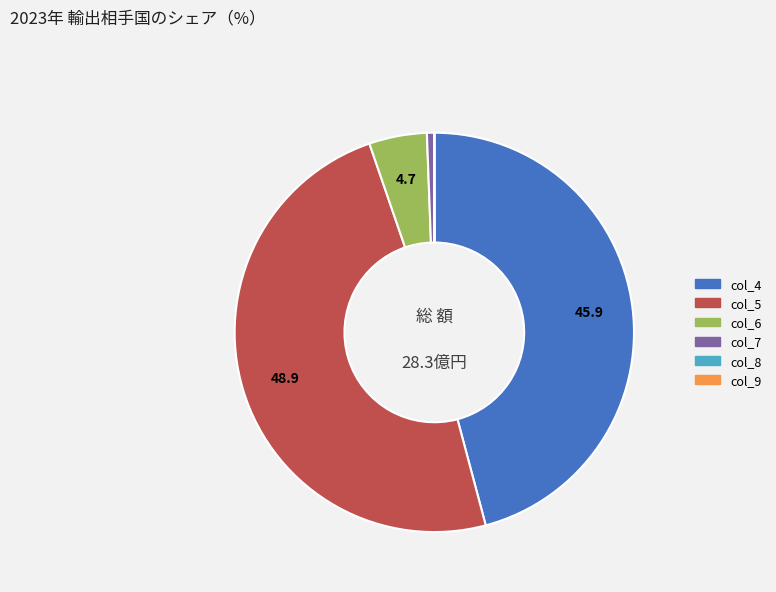

Which slice is the largest?

col_5